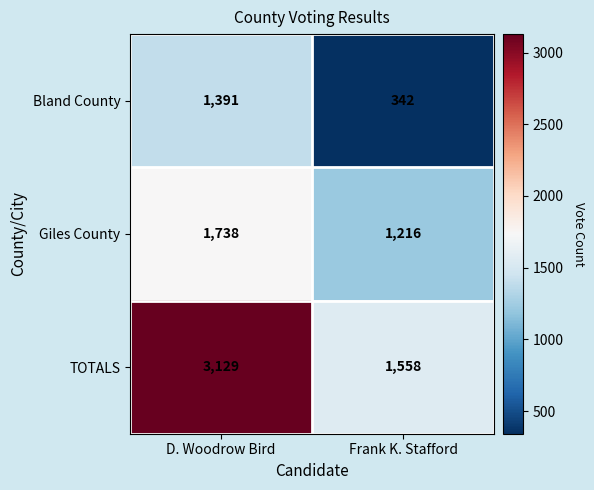

What is the approximate value of Giles County at D. Woodrow Bird, to the nearest 10?

1740